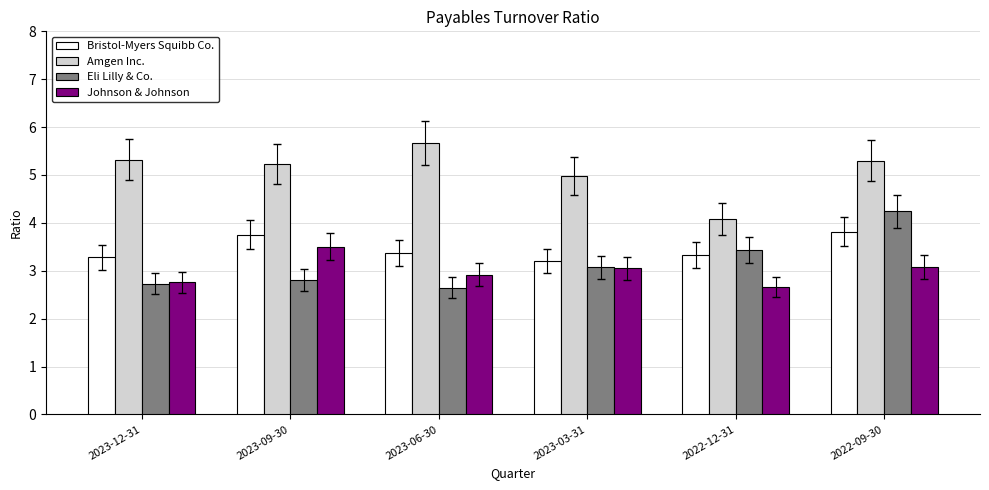

What is the spread (max minus min) of values at 2023-12-31?

2.6